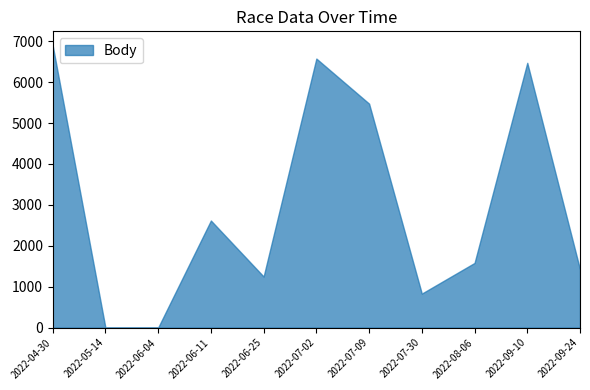

True or false: Pořadí and Body intersect in this chart.

False